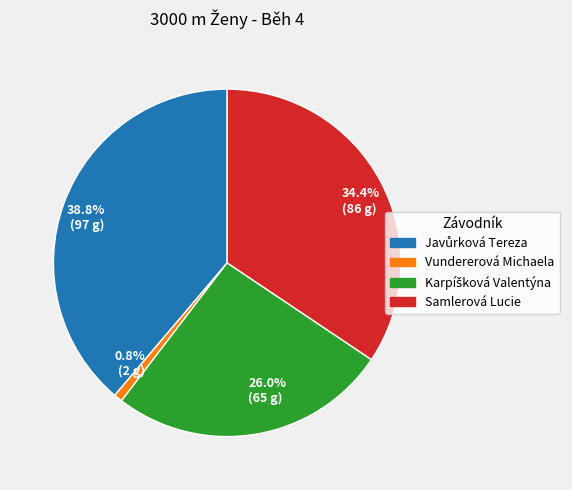

What is the ratio of the value at 38.8% (97 g) to the value at 34.4% (86 g)?

1.1